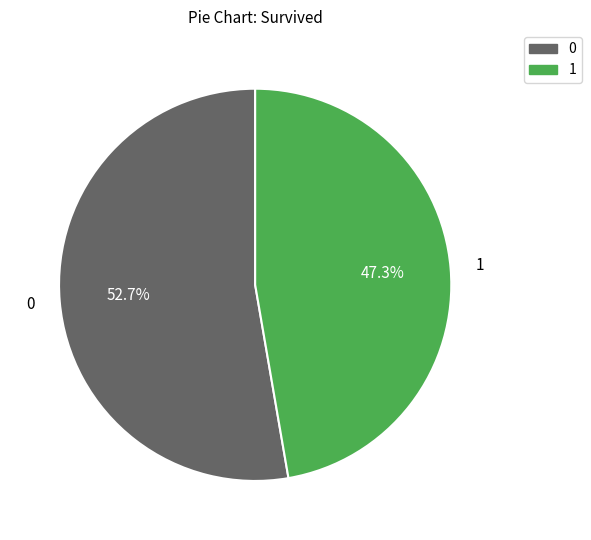

Is there any slice that represents more than half of the pie?

Yes